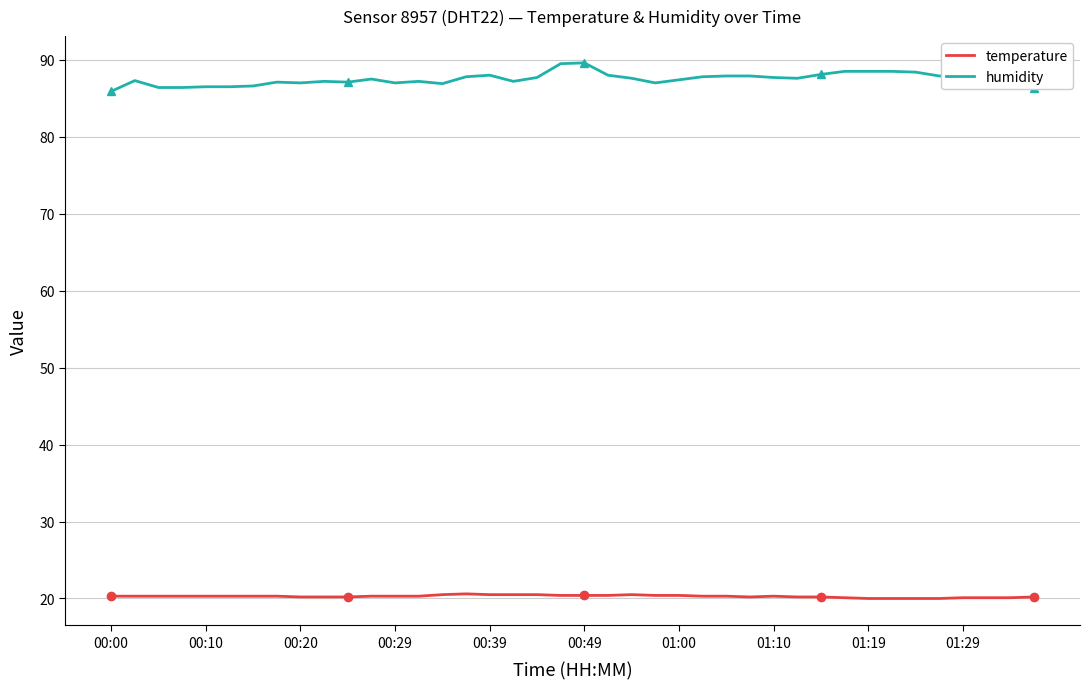

Rank the series by their average value, from lowest to highest.

temperature, humidity